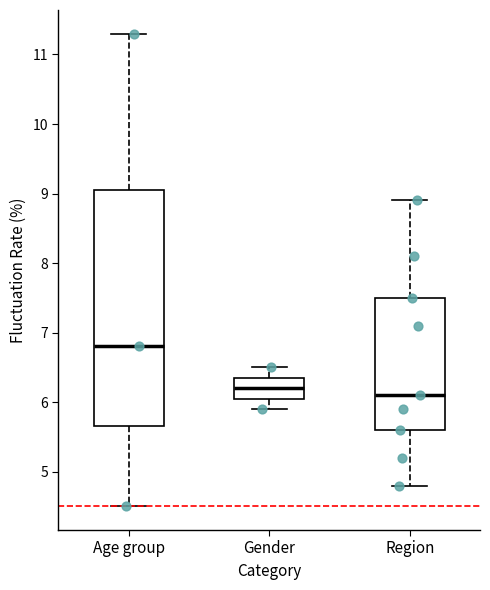

Where is the upper edge of the box for Region on the y-axis? The values are not printed on the chart, so give them approximately, as read against the axis.

7.5